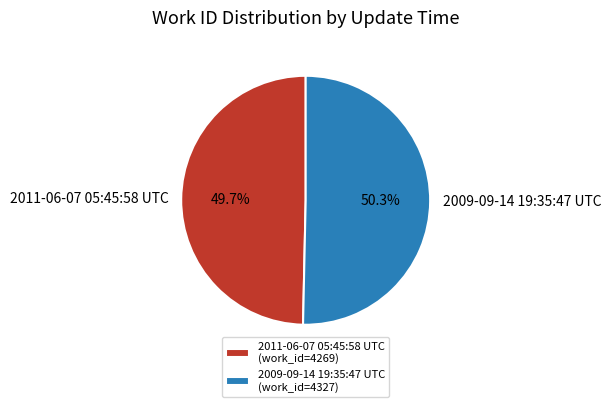

Is there a majority slice in this chart?

Yes